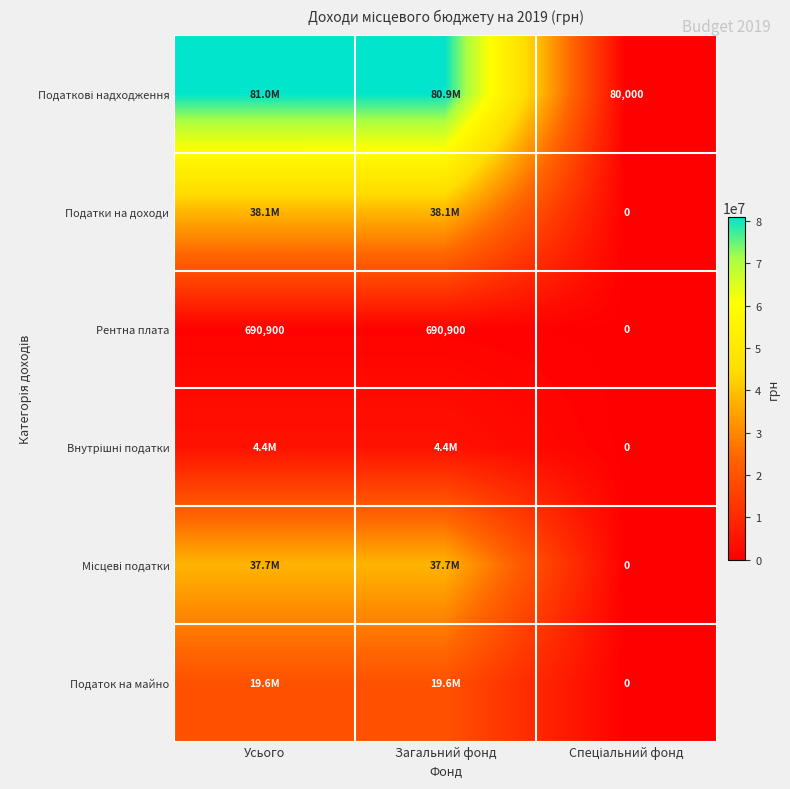

Is it true that Рентна плата equals 947996 at Усього?

False